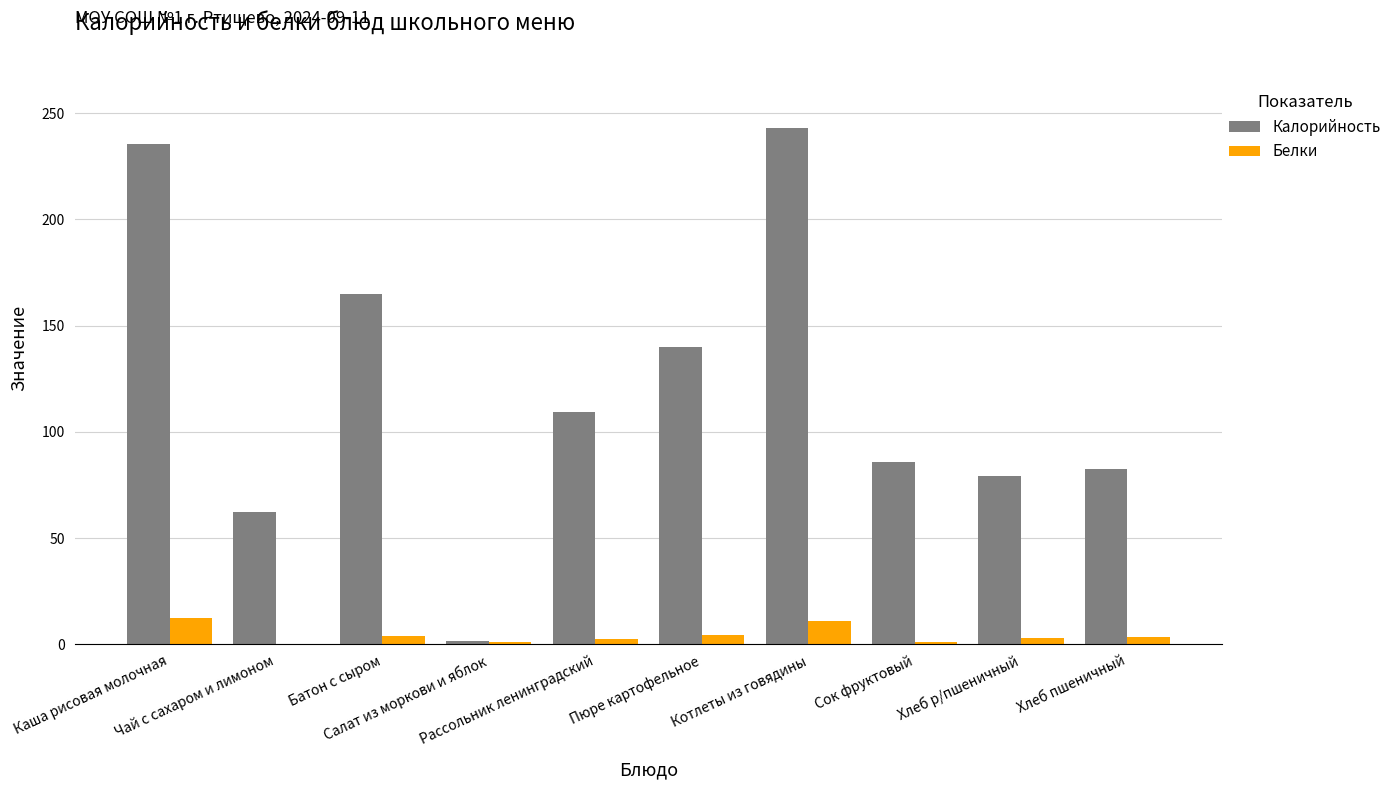

Is the value of Калорийность at Пюре картофельное greater than the value of Белки at Чай с сахаром и лимоном?

Yes